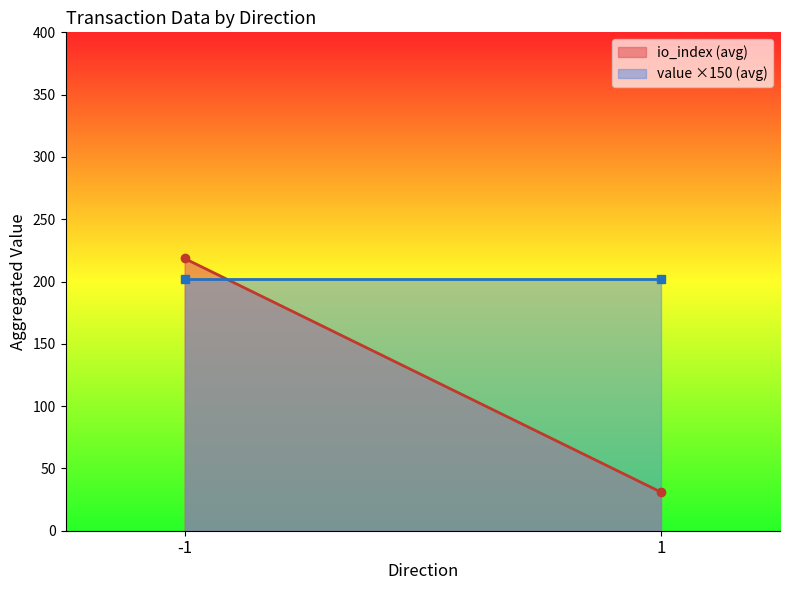

At which label does value first exceed 2?

-1